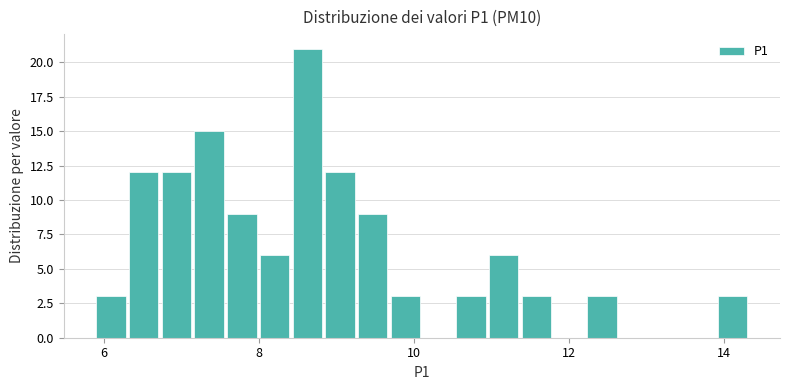

Read against the x-axis, roughly where is the centre of the tallest bar?

8.6